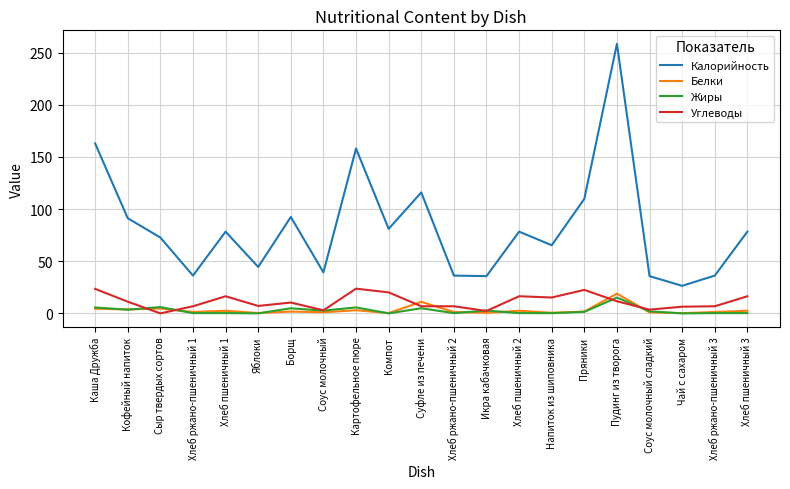

Between which two adjacent categories do Углеводы and Белки first intersect?

Кофейный напиток and Сыр твердых сортов